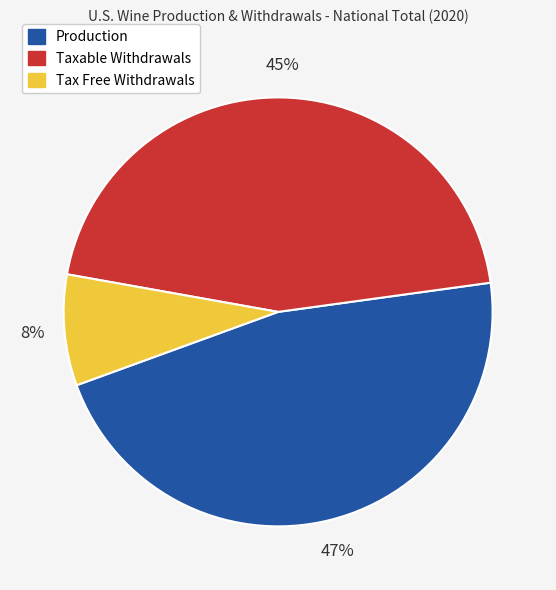

To the nearest percent, what is the difference between the Production and Taxable Withdrawals slice percentages?

2%